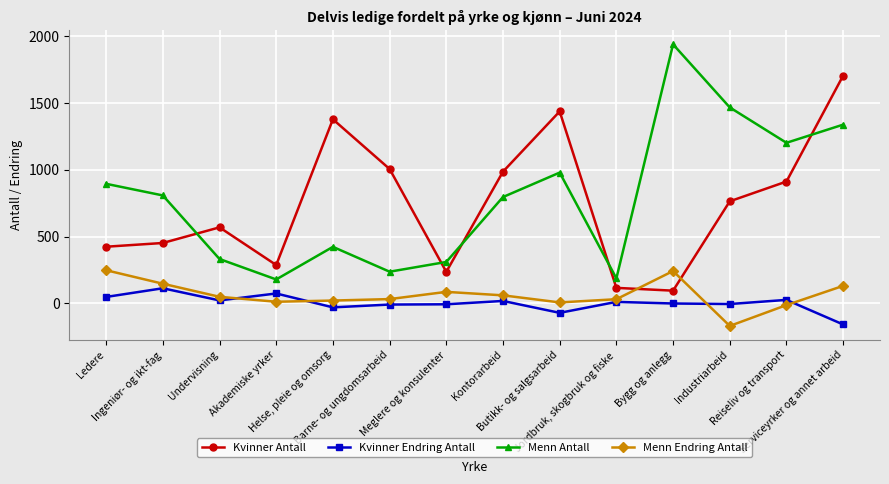

What is the minimum value for Kvinner Endring Antall?

-158